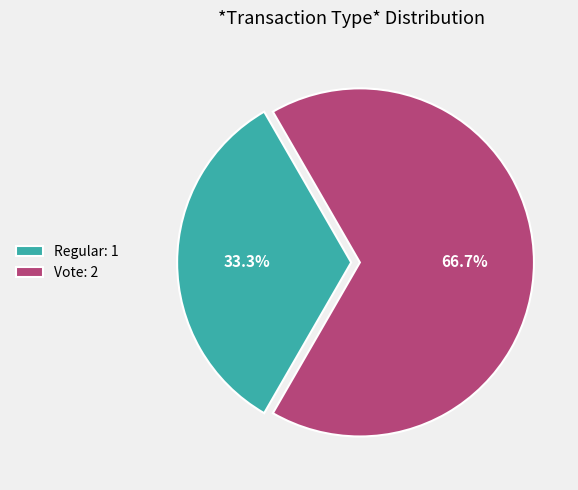

Which has a higher value, Regular or Vote?

Vote